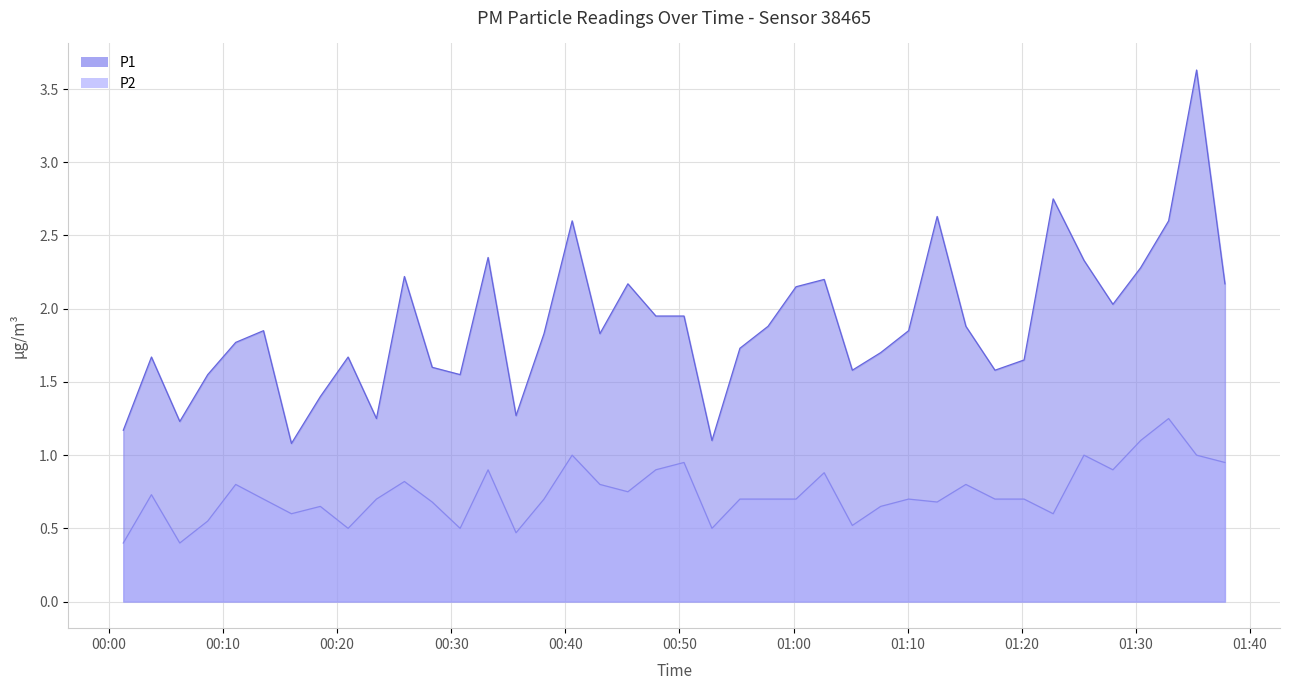

What is the difference between the highest and lowest values at 2023-07-24T00:52:51?

0.6